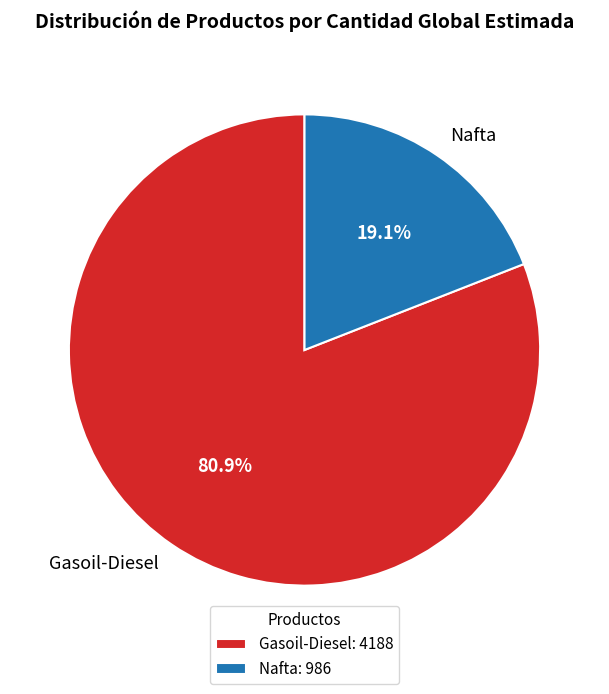

Is it true that Gasoil-Diesel is 81% of the pie?

True